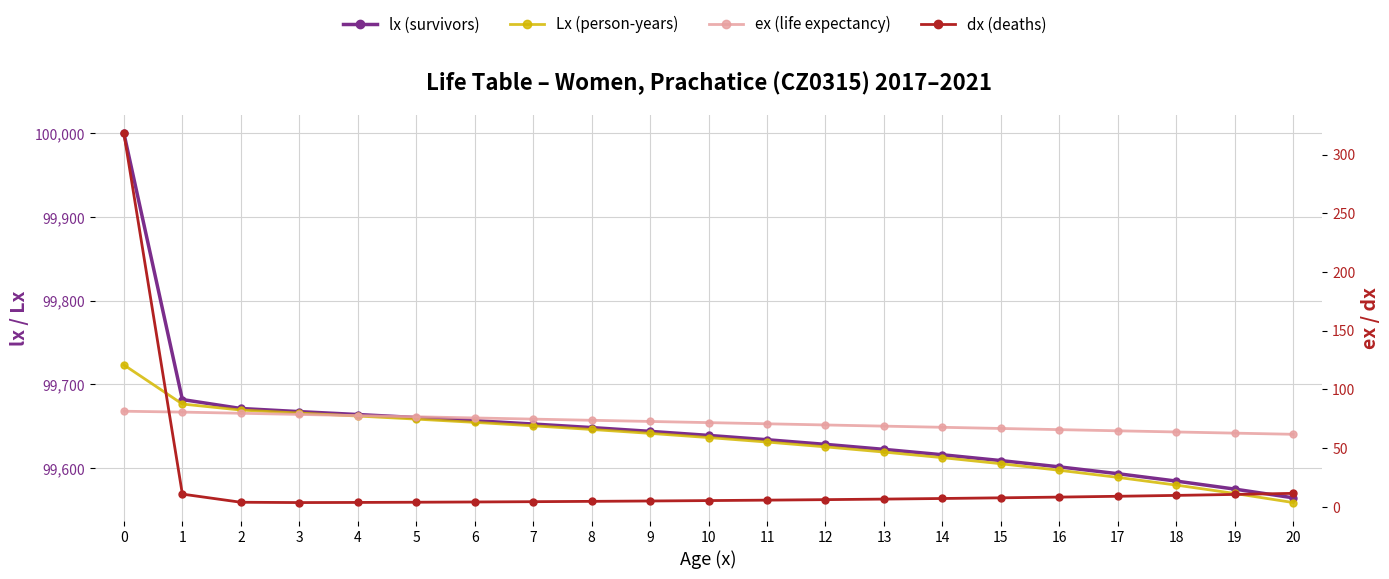

At 17, list the series in order from smallest to largest.

dx (deaths), ex (life expectancy), Lx (person-years), lx (survivors)